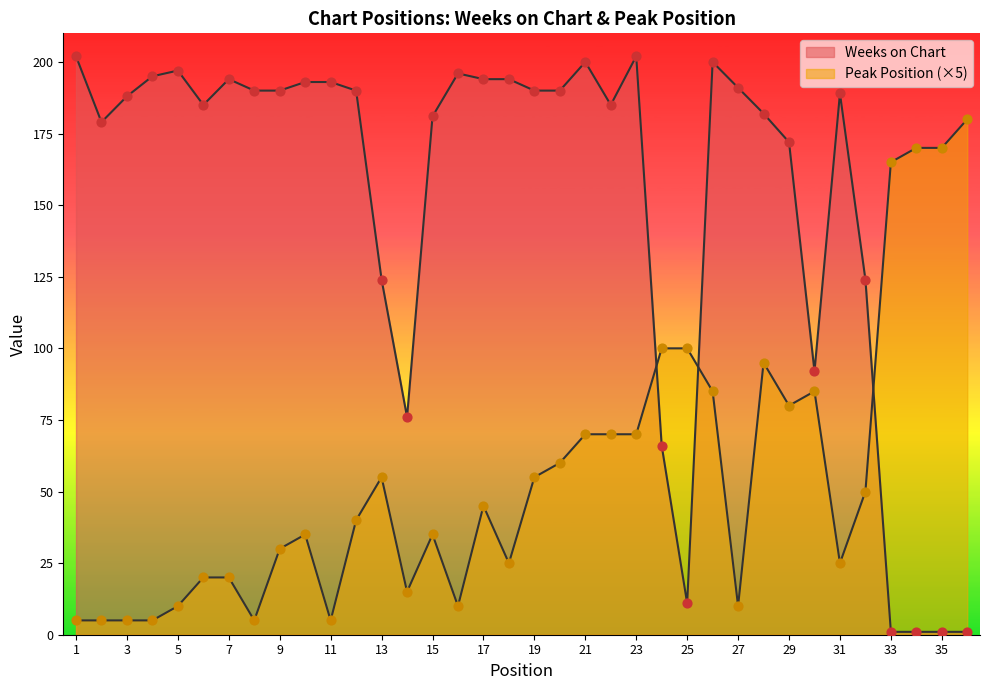

Which series reaches the maximum Y coordinate?

Weeks on Chart